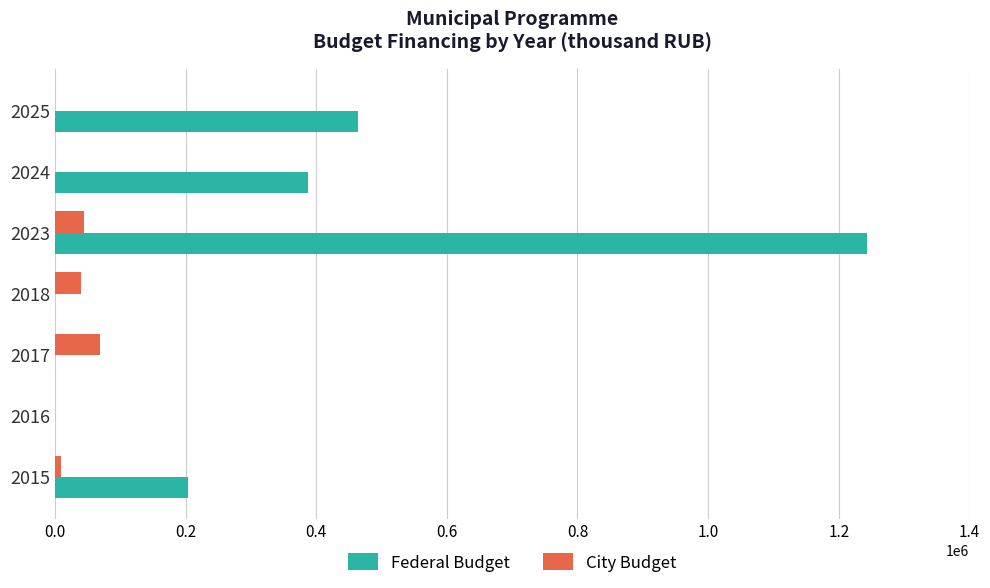

The value of City Budget at 2024 is 0.0. True or false?

True